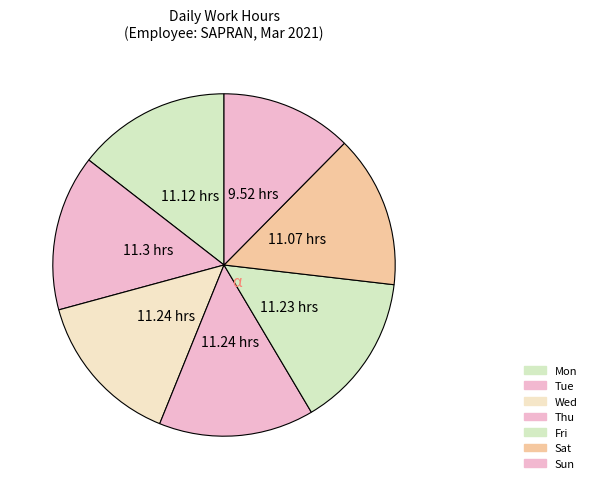

Count the number of slices in the pie.

7